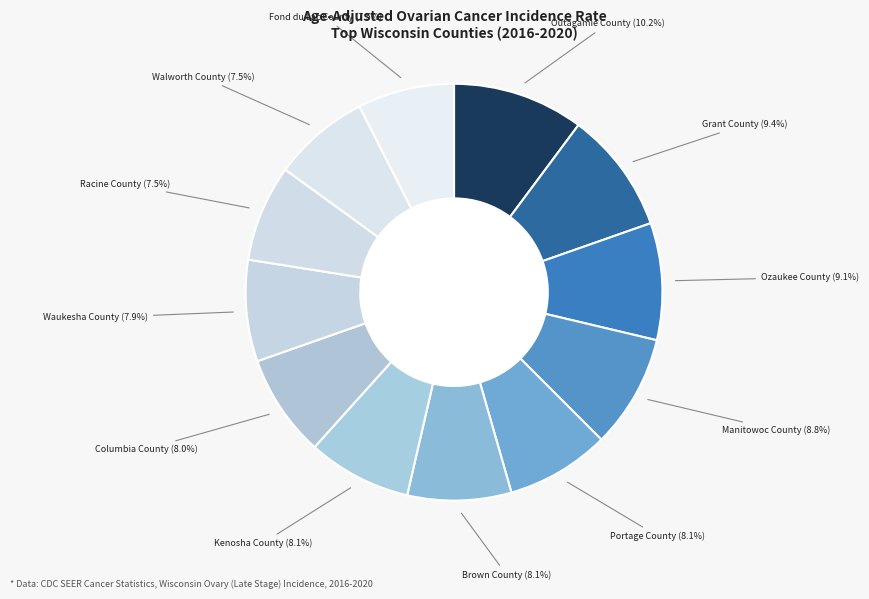

Rank the categories by value from highest to lowest.

Outagamie County, Grant County, Ozaukee County, Manitowoc County, Portage County, Brown County, Kenosha County, Columbia County, Waukesha County, Racine County, Walworth County, Fond du Lac County